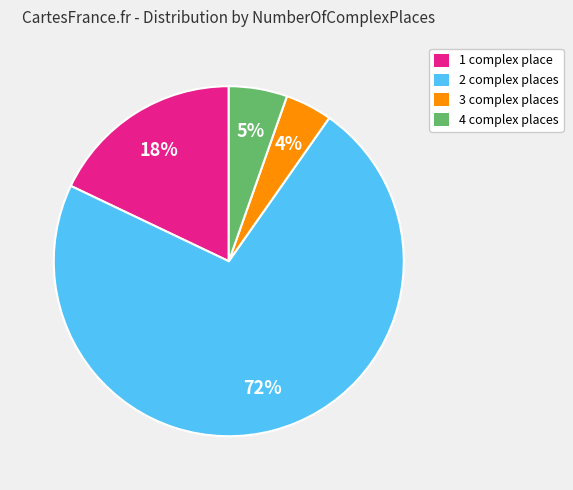

To the nearest percent, what is the average slice percentage?

25%